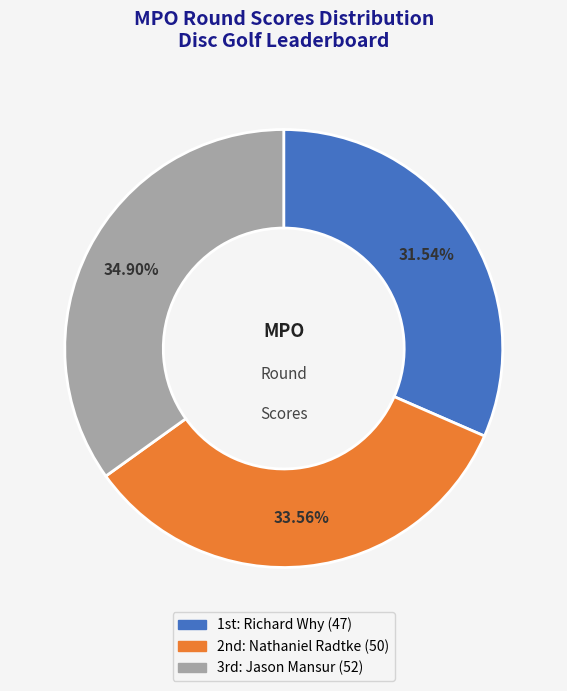

Does any single category account for the majority?

No